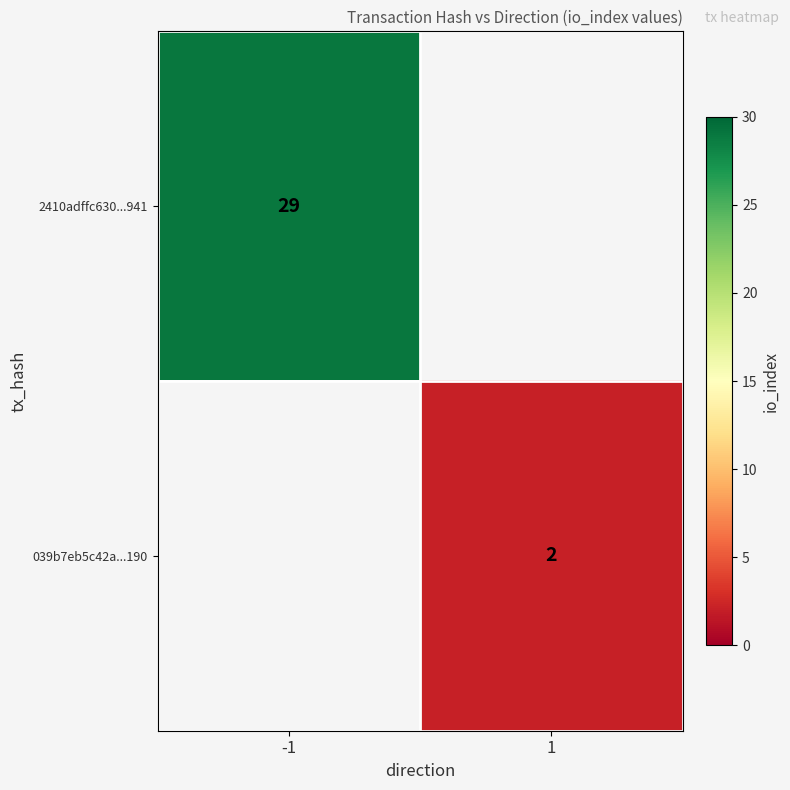

Is it true that 039b7eb5c42a...190 equals 2 at 1?

True